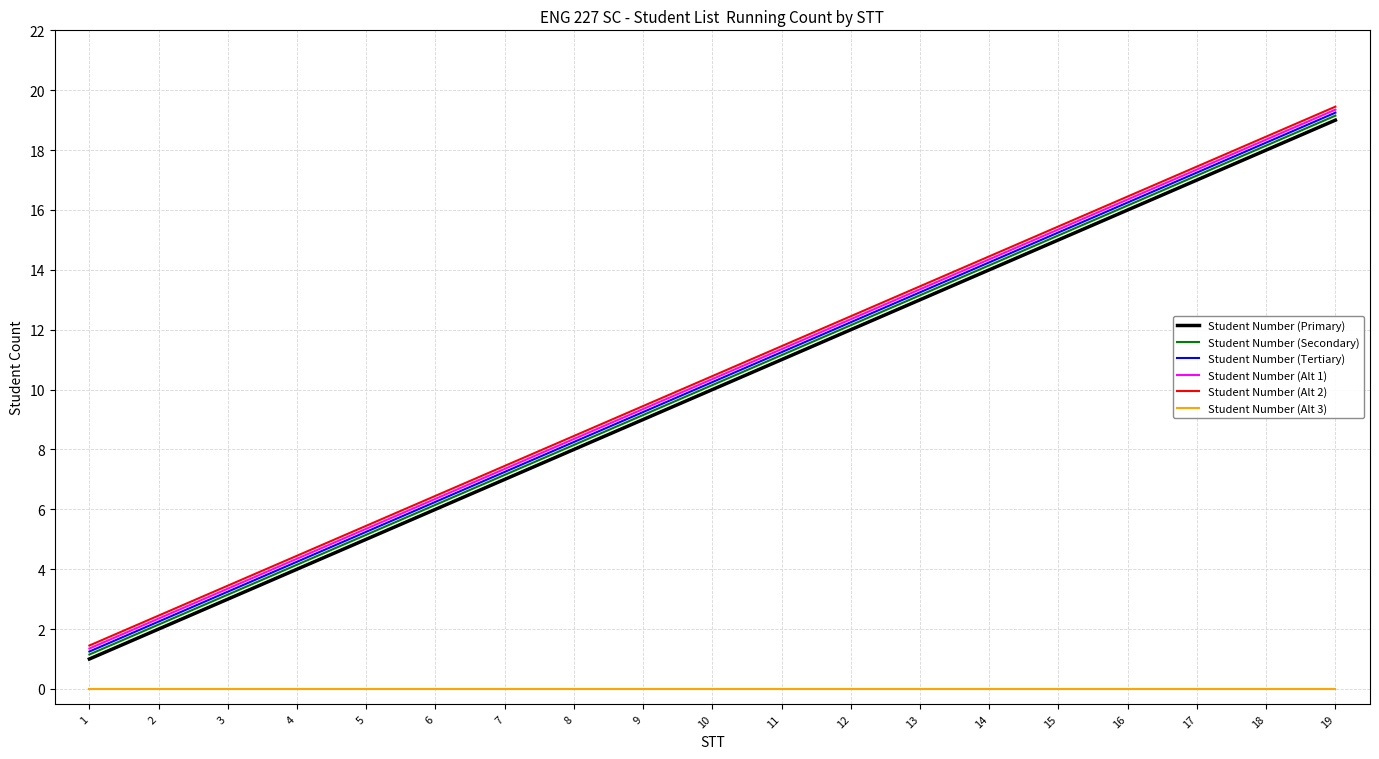

Is the value of Student Number (Alt 2) at 6 greater than the value of Student Number (Primary) at 14?

No